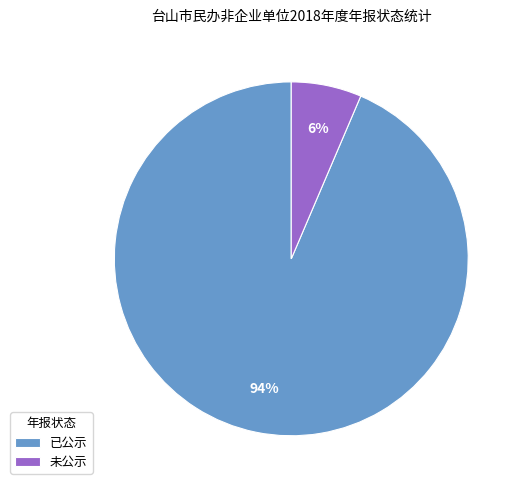

Combined, do 已公示 and 未公示 account for over 50%?

Yes